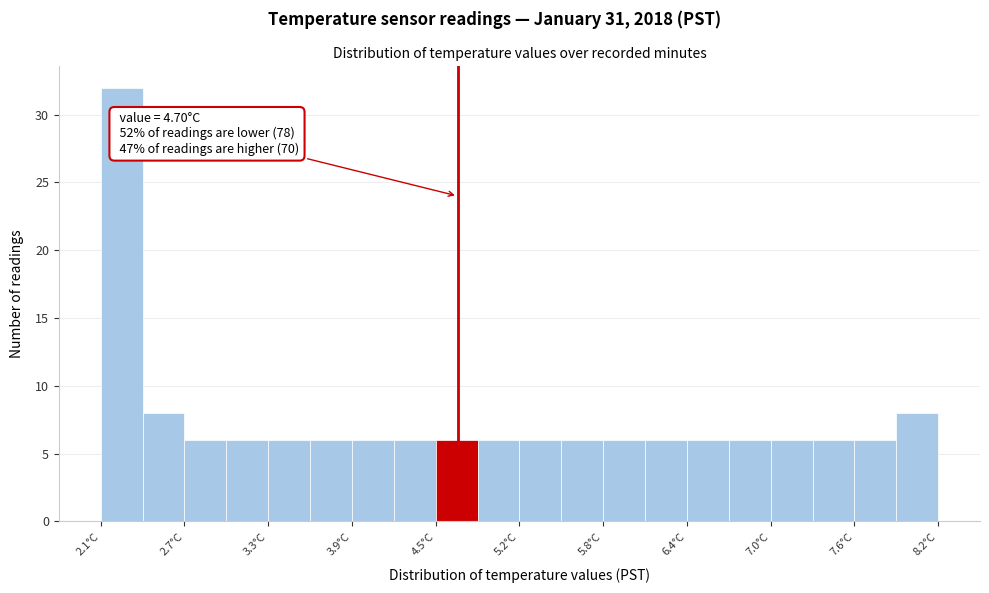

Around what value on the x-axis is the tallest bar? Give the approximate position of its centre, as read against the axis.

2.3